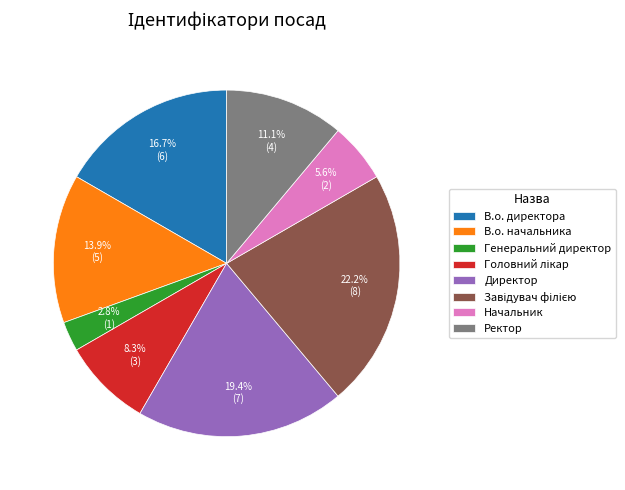

What percentage is the В.о. начальника slice, to the nearest percent?

14%